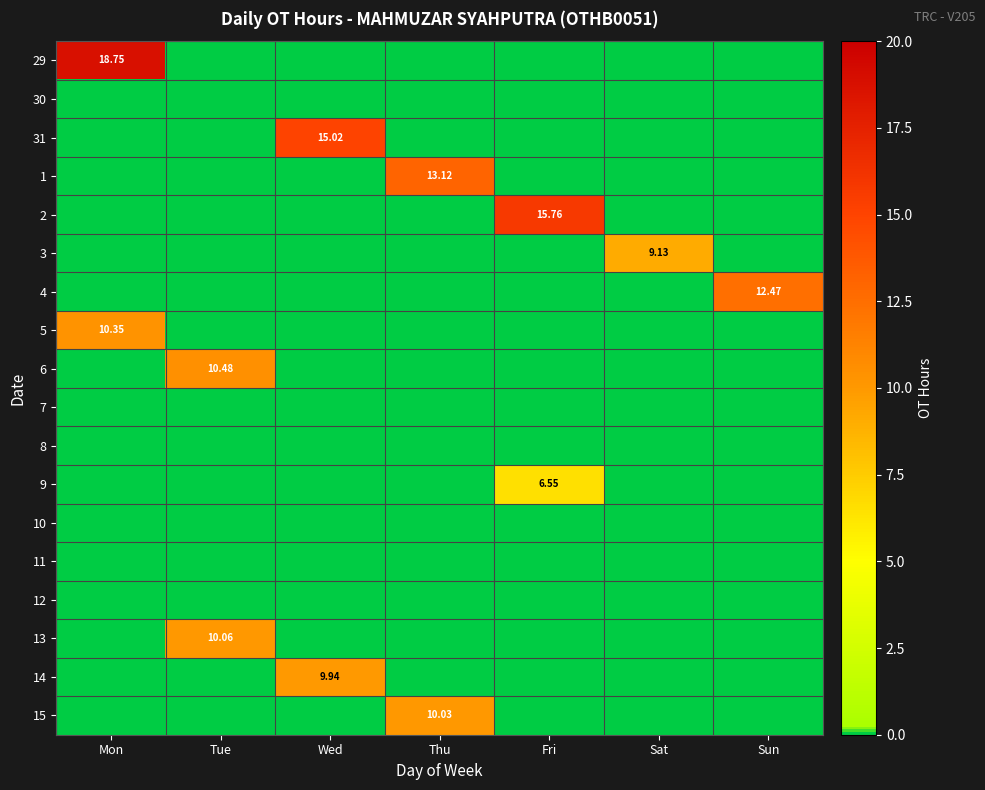

What is the maximum value shown in the chart?

18.8